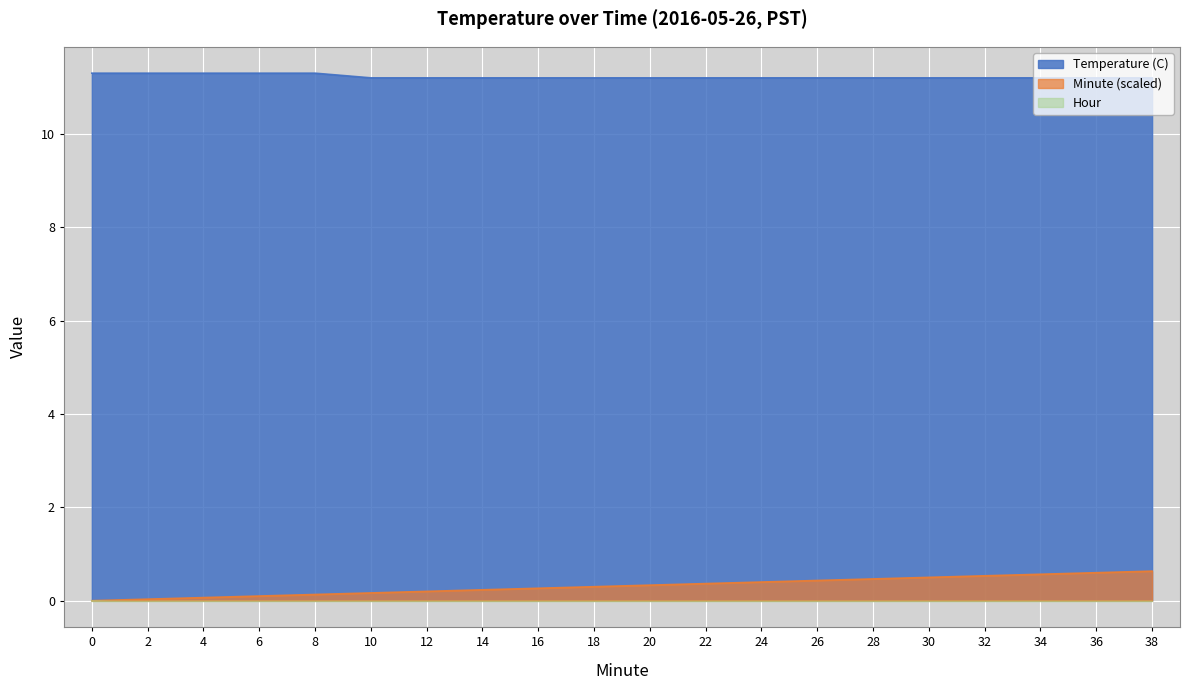

Which series has the largest range (max minus min)?

Minute (scaled)